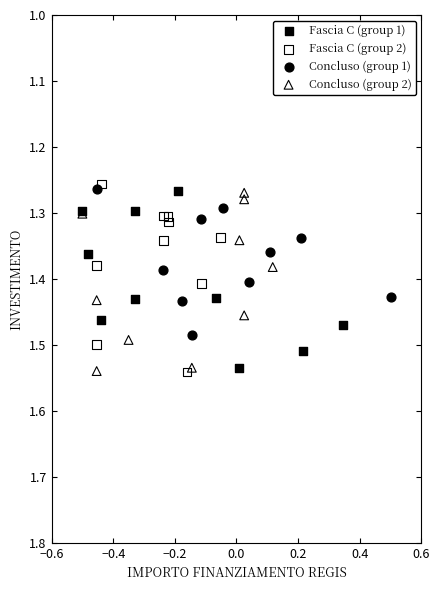

Which series contains the lowest Y value?

Fascia C (group 2)